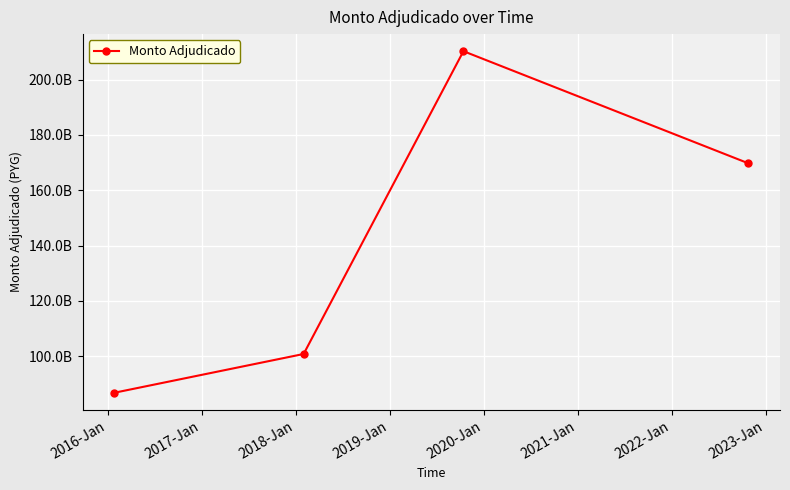

What is the difference between the maximum and minimum values?

123593532833